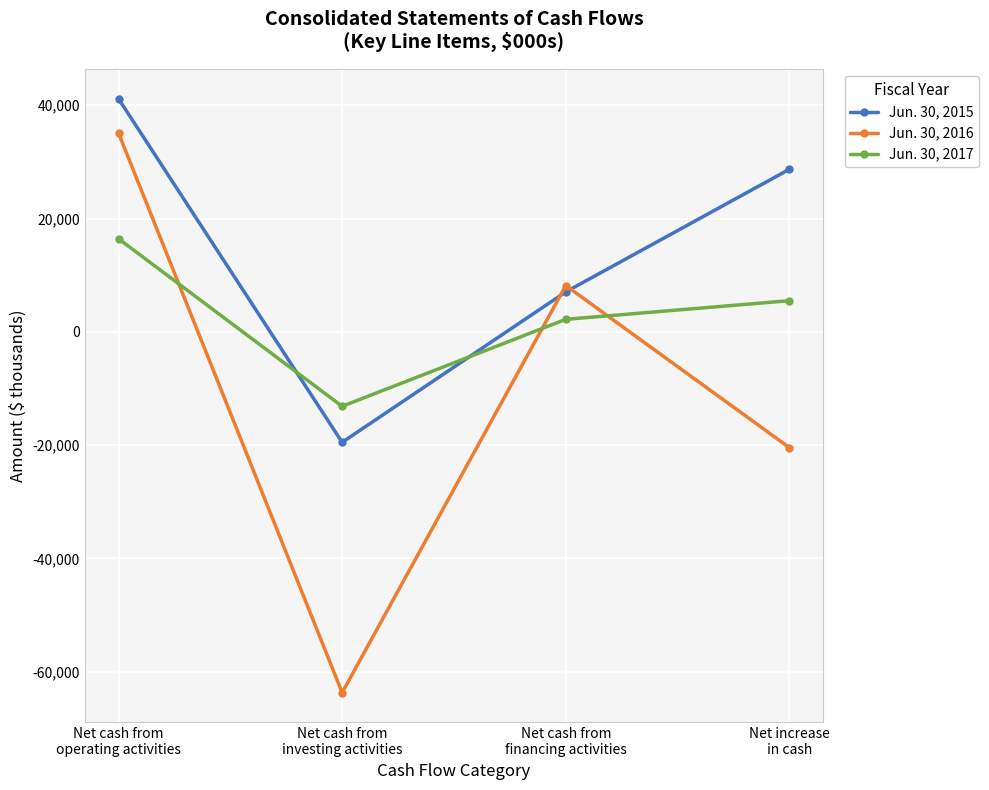

Rank the series by their maximum value, from highest to lowest.

Jun. 30, 2015, Jun. 30, 2016, Jun. 30, 2017